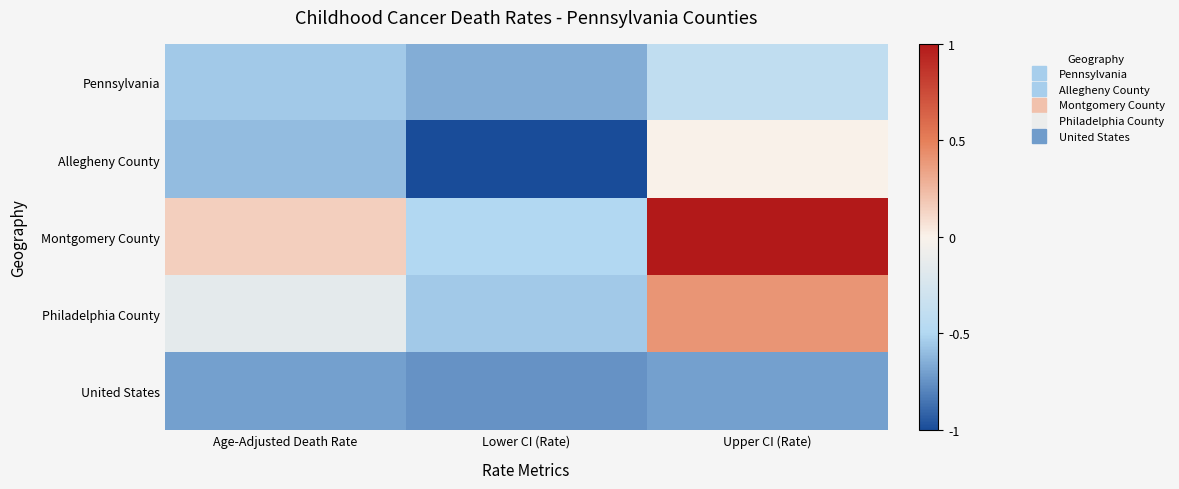

Which series changed the most between Lower CI (Rate) and Upper CI (Rate)?

Montgomery County